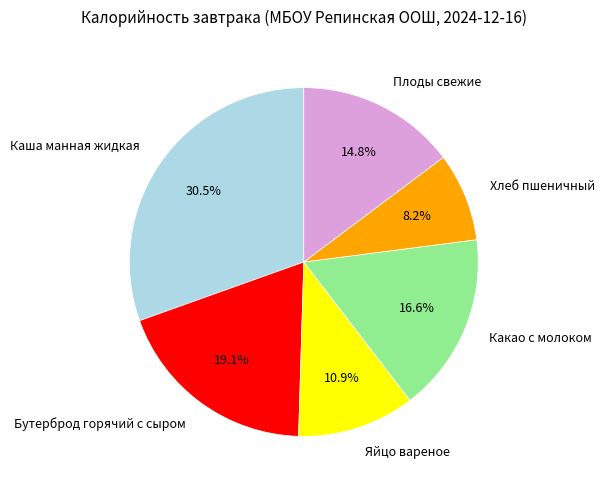

Is there a majority slice in this chart?

No